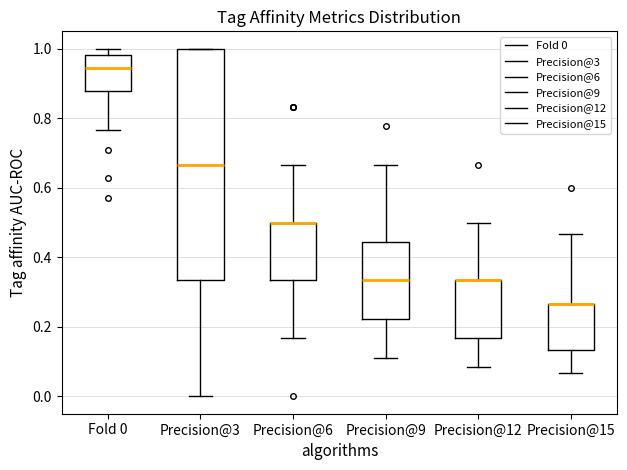

Where is the upper edge of the box for Precision@15 on the y-axis? The values are not printed on the chart, so give them approximately, as read against the axis.

0.26